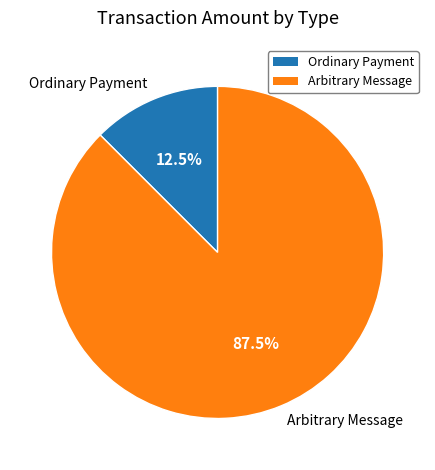

Between Ordinary Payment and Arbitrary Message, which is larger?

Arbitrary Message